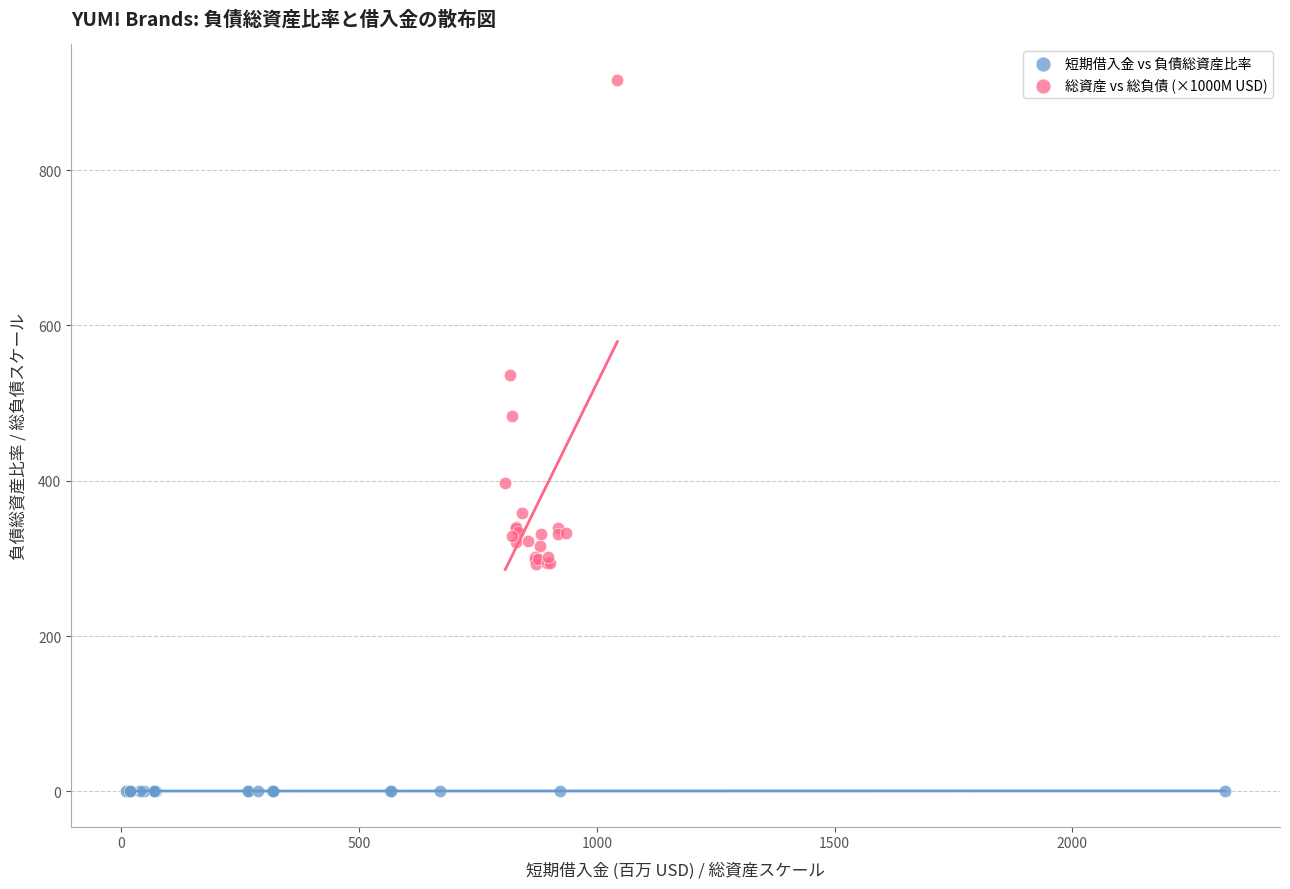

Which series contains the lowest Y value?

短期借入金 vs 負債総資産比率